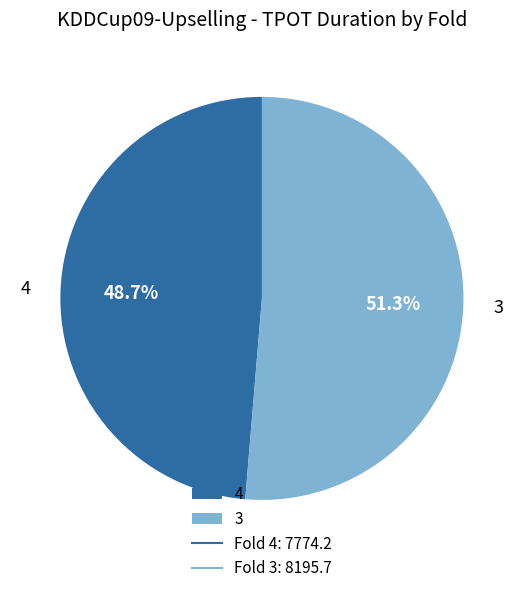

What percentage do 3 and 4 together represent?

100.0%